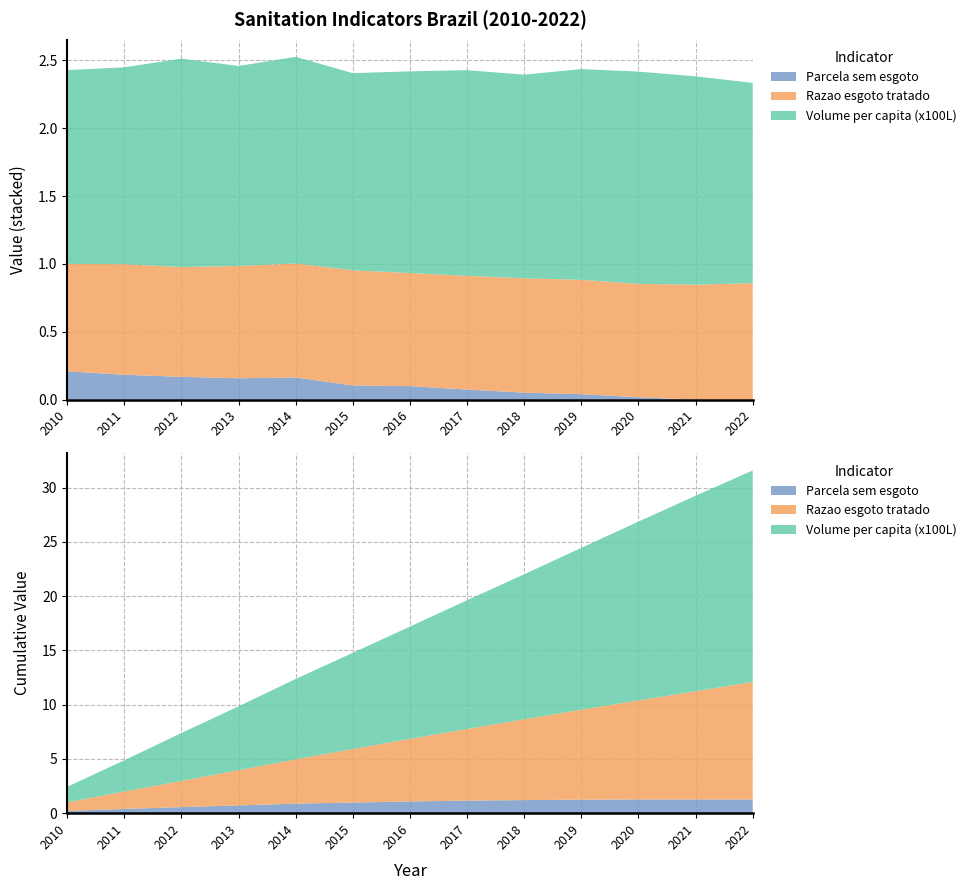

Reading right to left, list all the values displayed in this chart.

Parcela sem esgoto: 2022=0.0	2021=0.0	2020=0.0	2019=0.0	2018=0.1	2017=0.1	2016=0.1	2015=0.1	2014=0.2	2013=0.2	2012=0.2	2011=0.2	2010=0.2
Razao esgoto tratado: 2022=0.9	2021=0.8	2020=0.8	2019=0.8	2018=0.8	2017=0.8	2016=0.8	2015=0.8	2014=0.8	2013=0.8	2012=0.8	2011=0.8	2010=0.8
Volume per capita (x100L): 2022=1.5	2021=1.5	2020=1.6	2019=1.6	2018=1.5	2017=1.5	2016=1.5	2015=1.5	2014=1.5	2013=1.5	2012=1.5	2011=1.5	2010=1.4